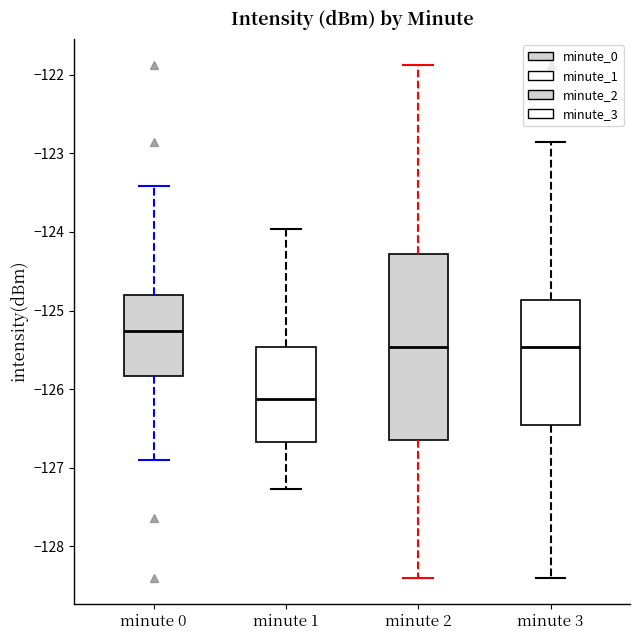

Which box's median line is the highest?

minute 0